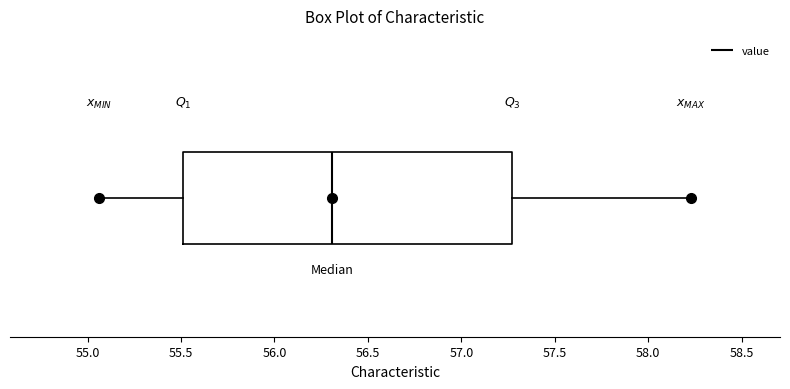

Where is the right edge of the box on the x-axis? The values are not printed on the chart, so give them approximately, as read against the axis.

57.25